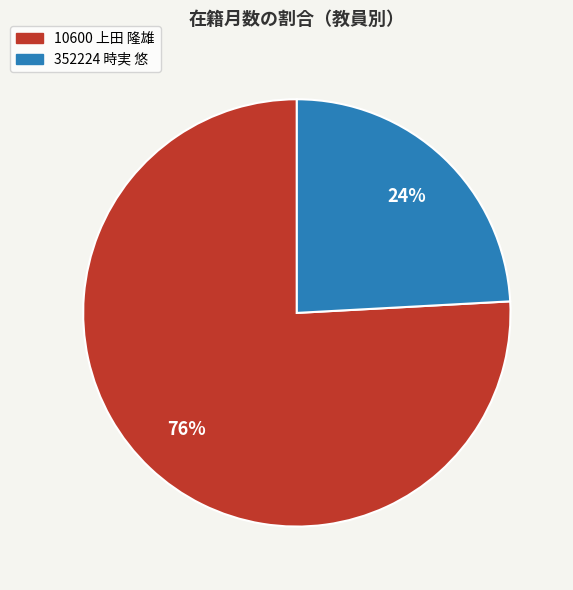

True or false: 352224 時実 悠 accounts for 24% of the total.

True